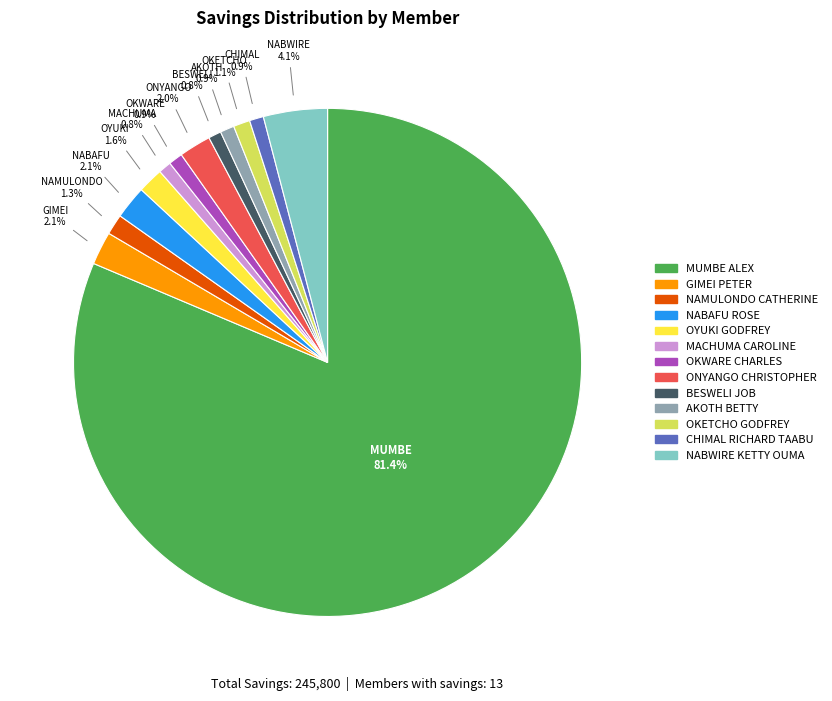

Is there a majority slice in this chart?

Yes